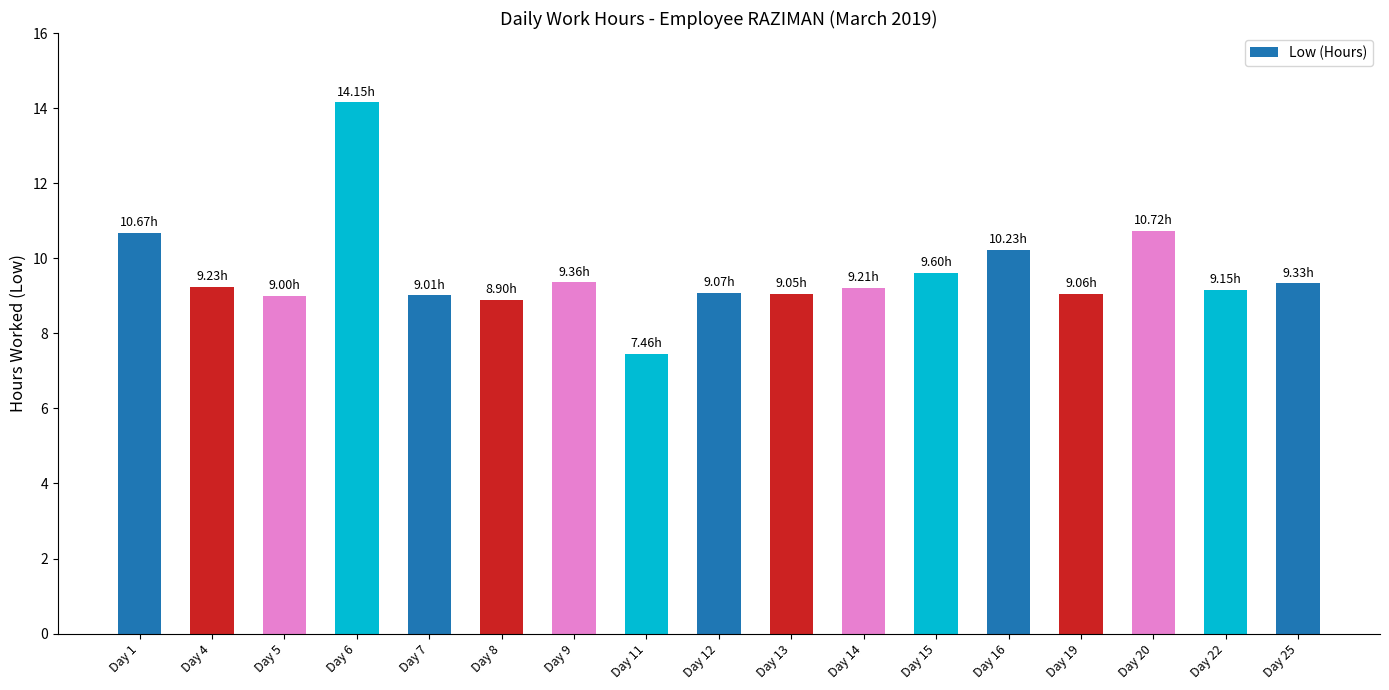

The chart shows a value of 3.2 at Day 7. True or false?

False